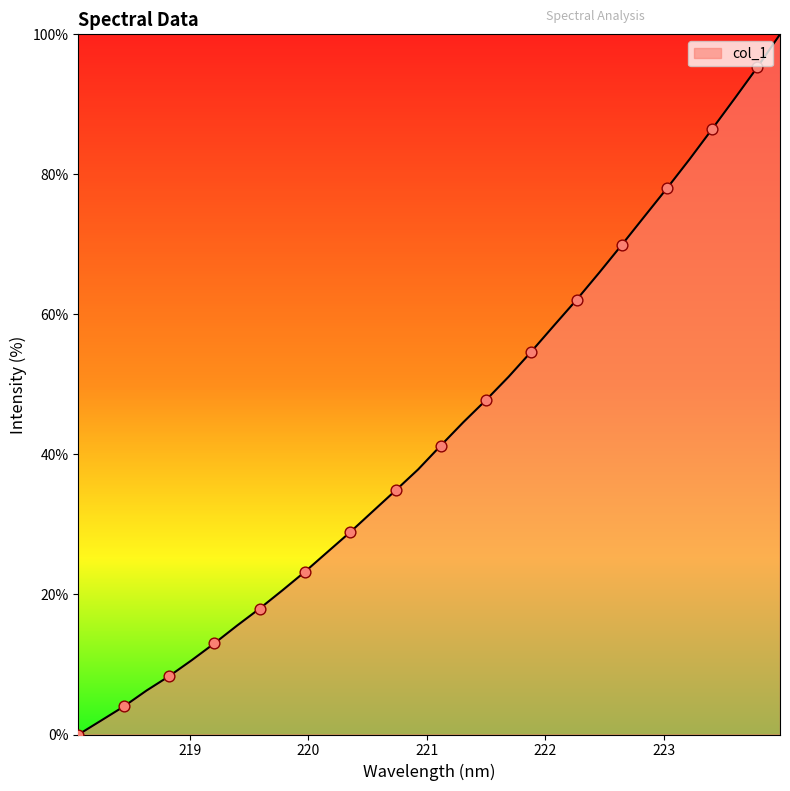

What is the difference between the maximum and minimum values?

100.0